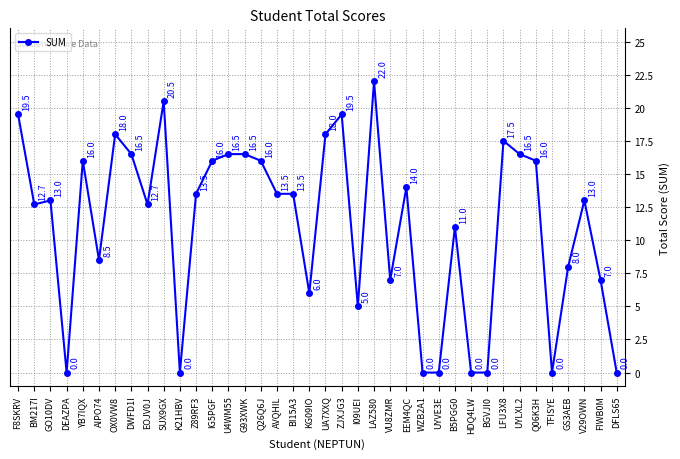

What is the sum of all values?

423.4